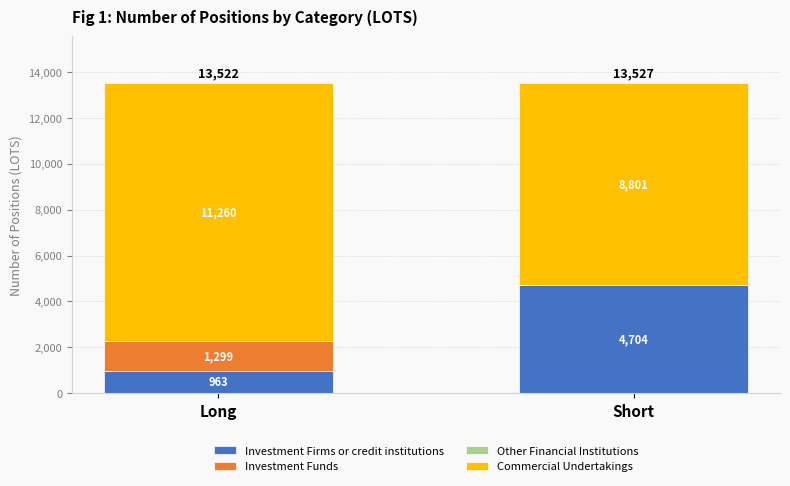

Count the number of categories in the chart.

2